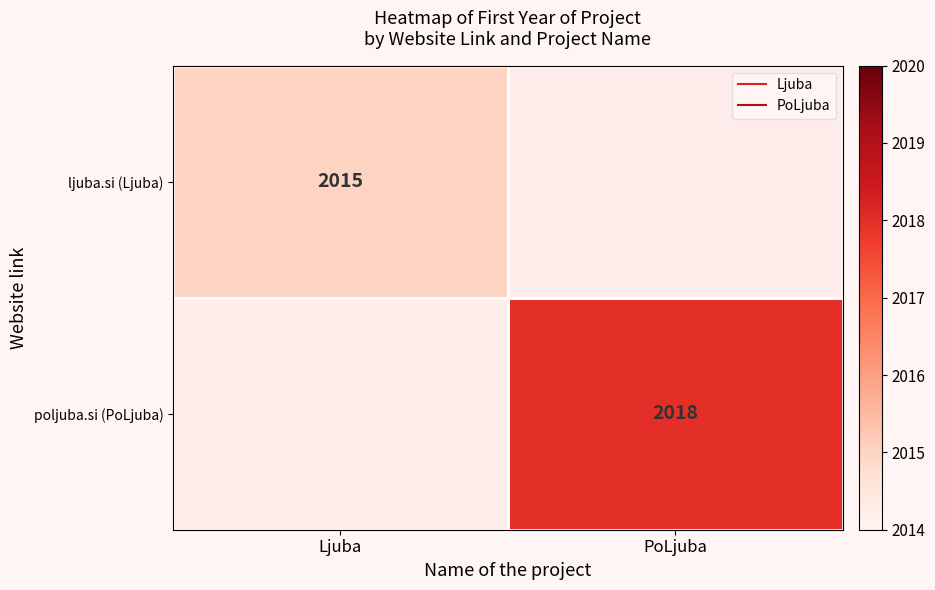

How many distinct data groups are displayed?

2